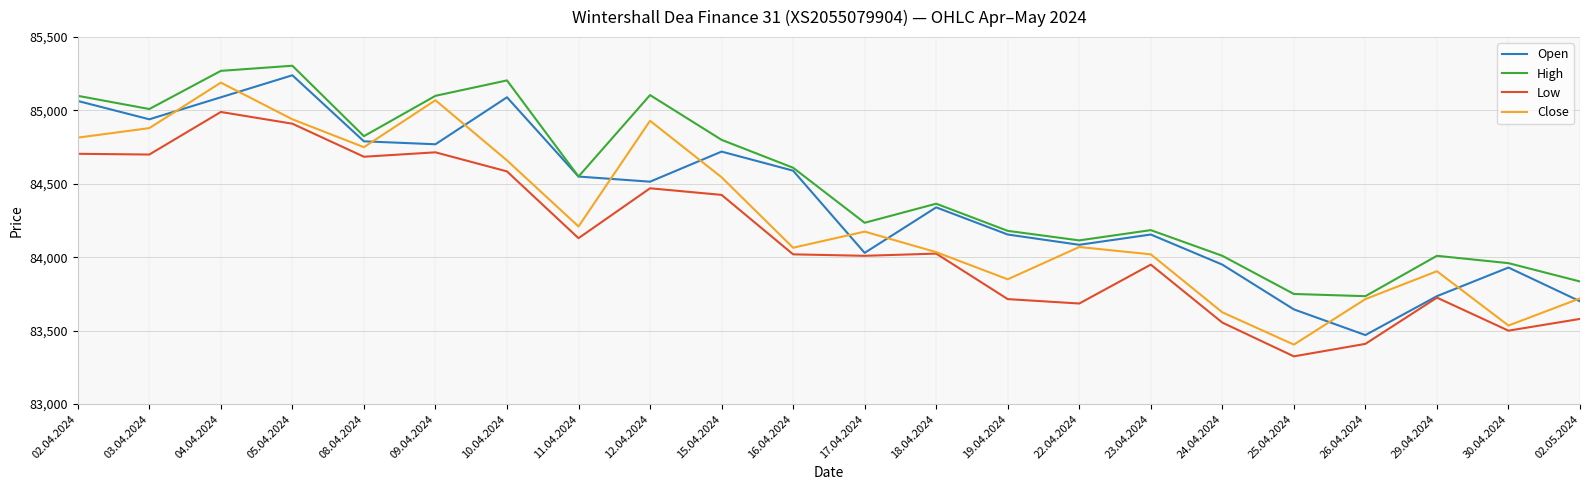

List the series in order of their peak value, highest first.

High, Open, Close, Low